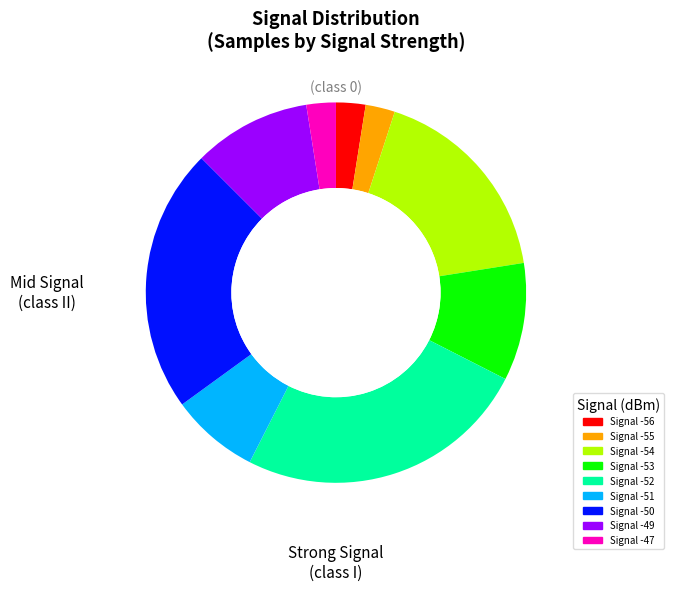

Is there a majority slice in this chart?

No